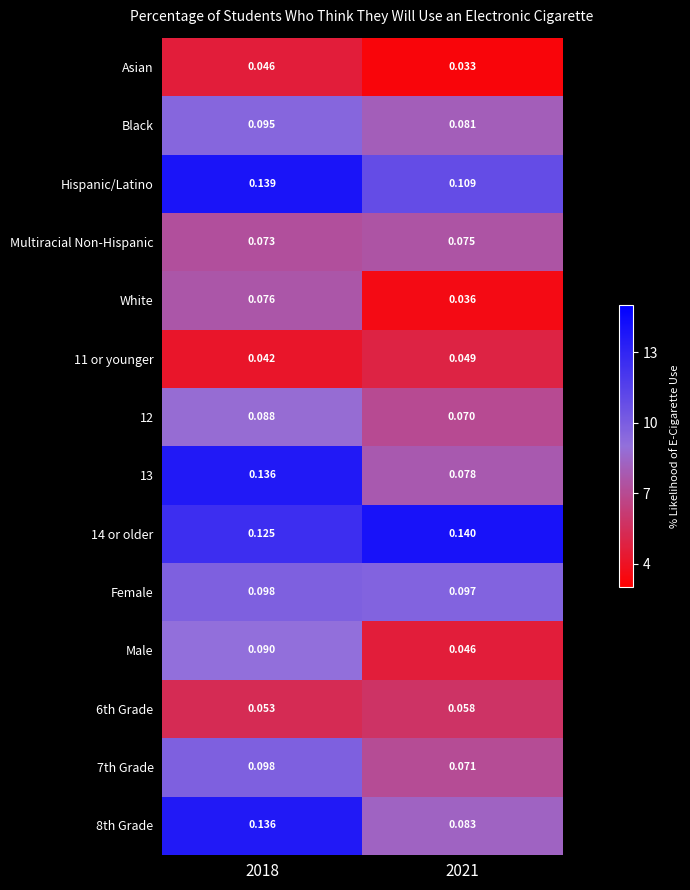

Which category has the lowest value across all series?

2021